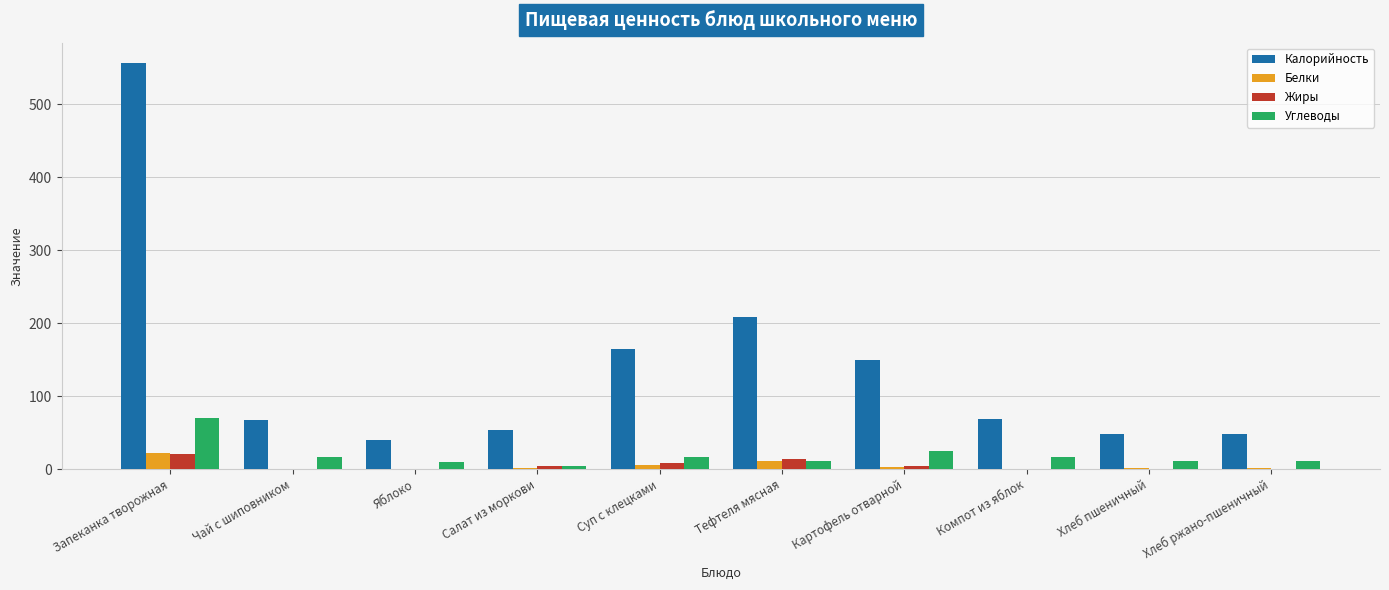

True or false: Жиры has a value of 21.1 at Запеканка творожная.

True